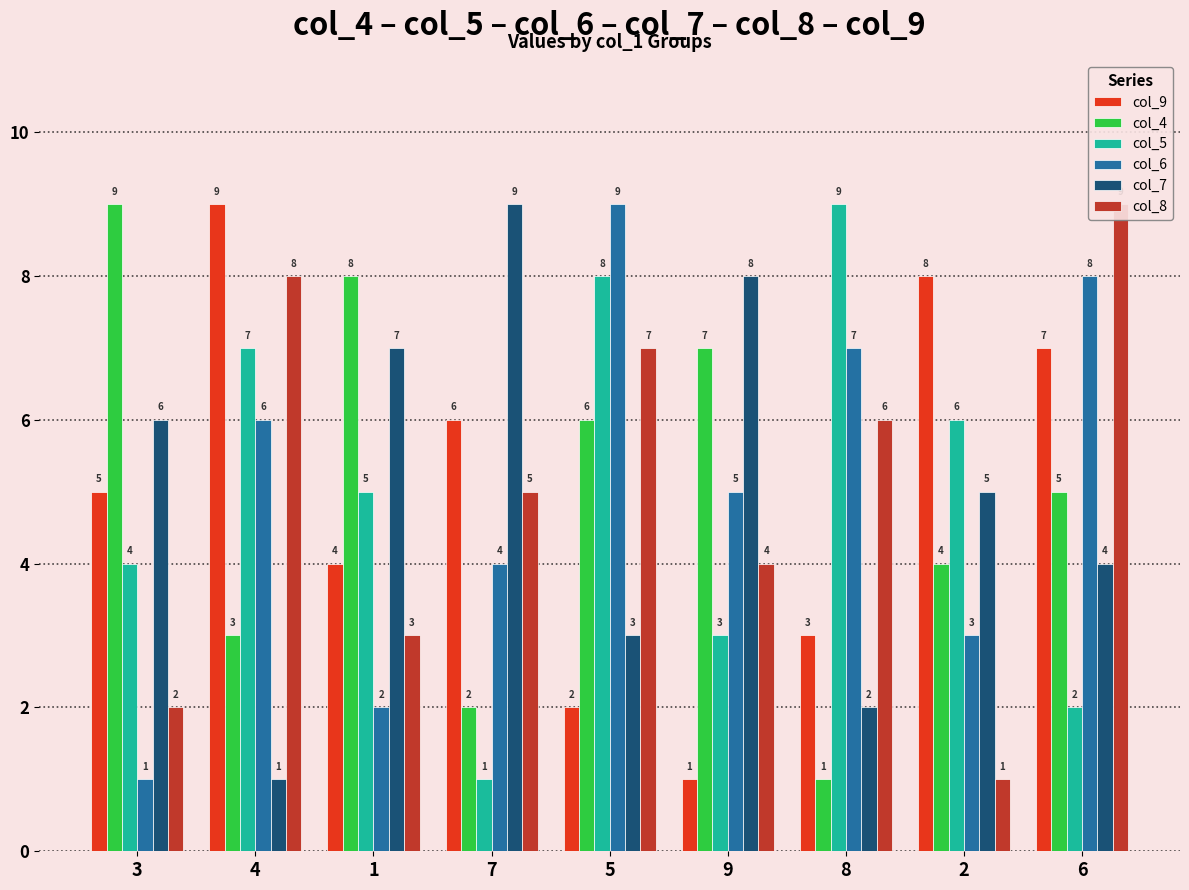

Rank the series by their maximum value, from highest to lowest.

col_9, col_4, col_5, col_6, col_7, col_8